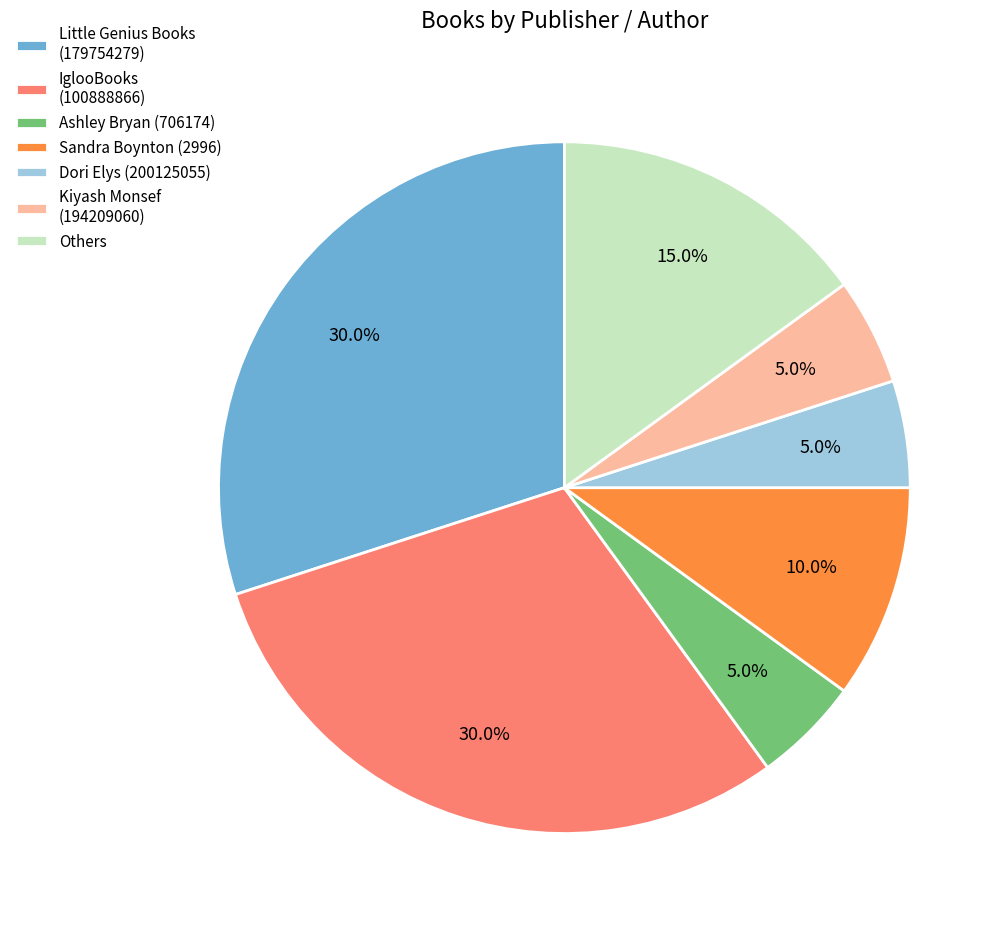

Do IglooBooks (100888866) and Dori Elys (200125055) together represent more than half of the pie?

No